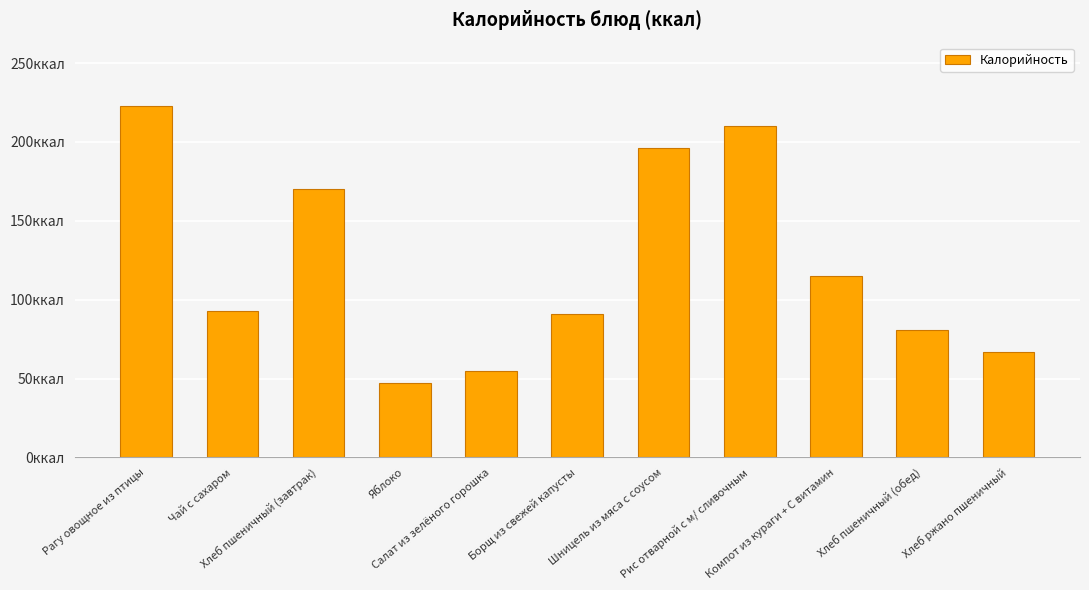

What is the sum of the values at Яблоко and Чай с сахаром?

140